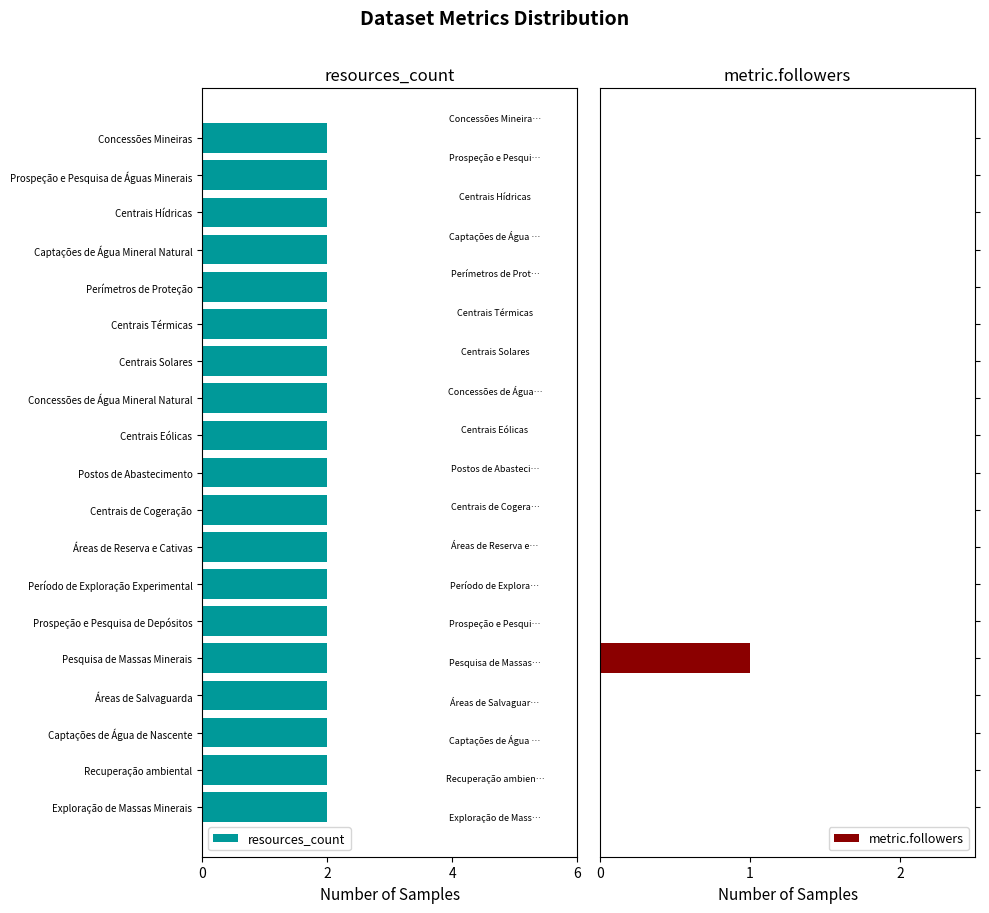

Is the value of metric.followers at 17 greater than the value of resources_count at 18?

No